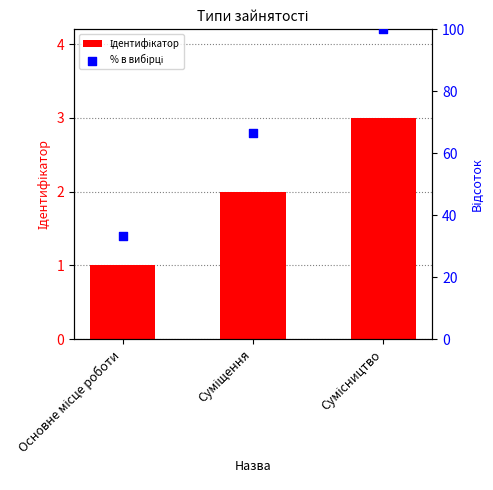

At how many categories does at least one series exceed 39?

2